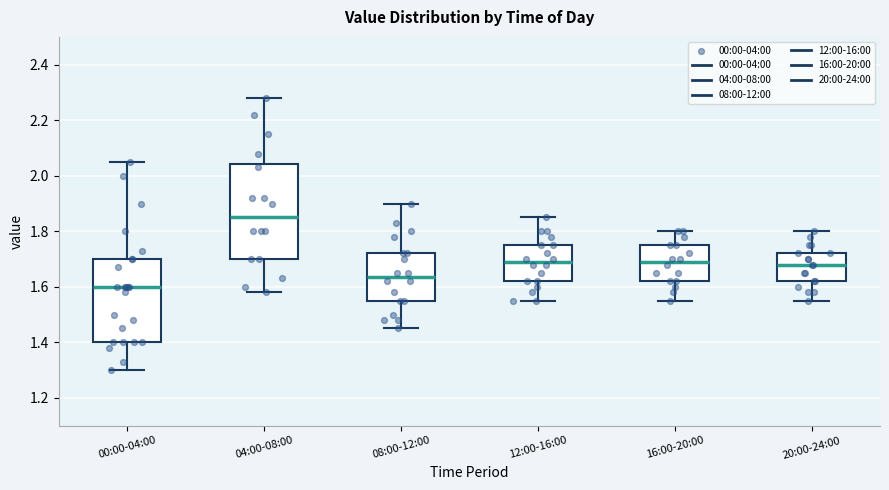

Comparing the boxes themselves (not the whiskers), which one is the tallest?

04:00-08:00